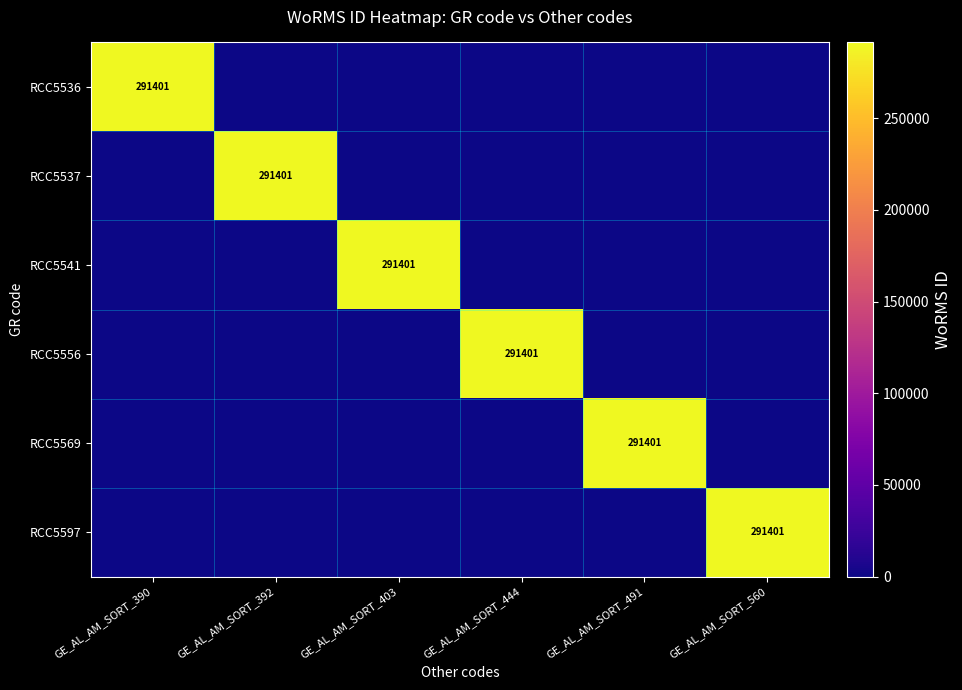

At which category does the chart reach its minimum across all series?

GE_AL_AM_SORT_392